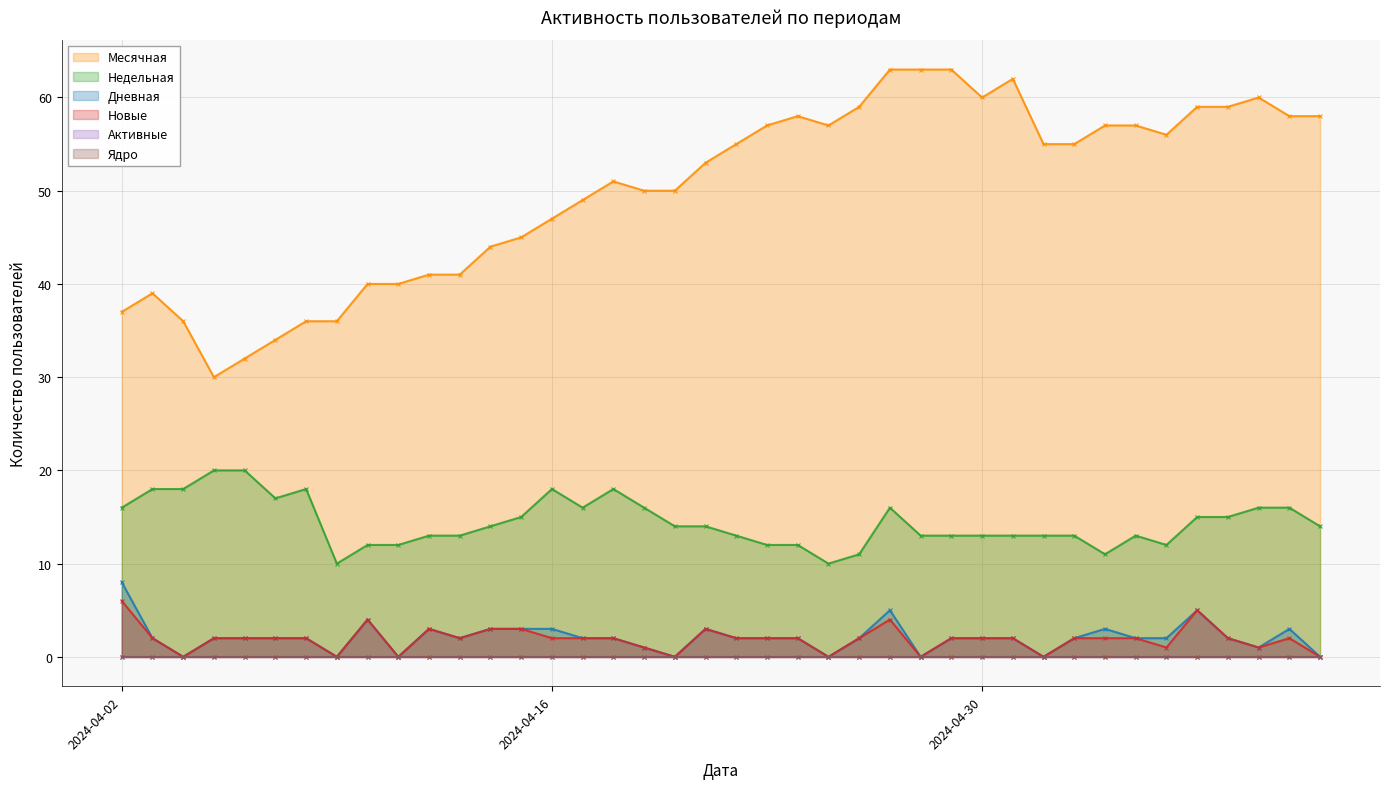

Rank the series at 2024-04-07 from lowest to highest value.

Активные, Ядро, Дневная, Новые, Недельная, Месячная